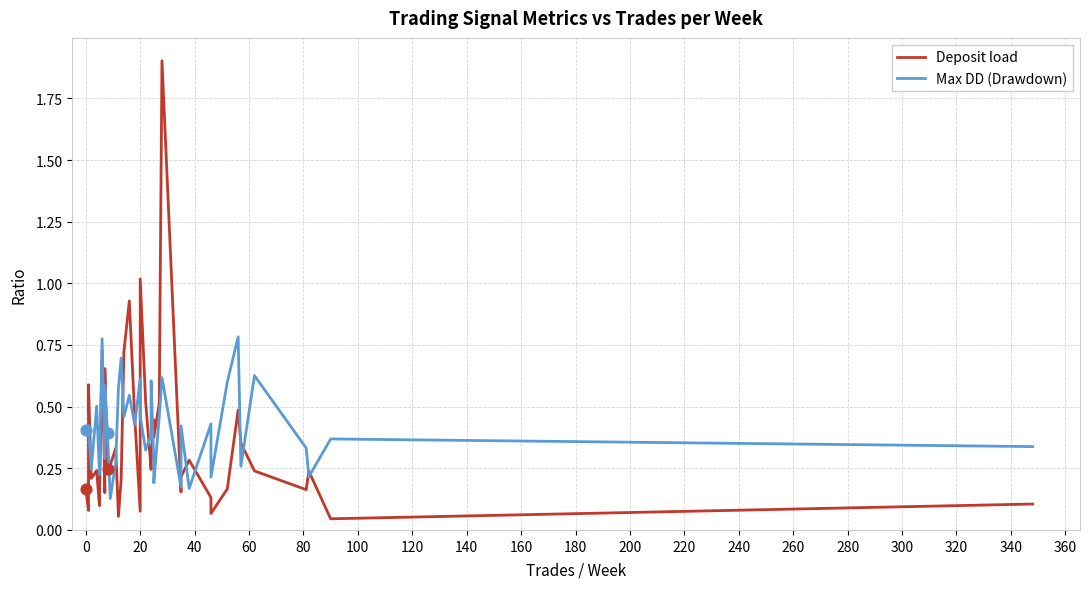

At how many categories does at least one series exceed 0?

40